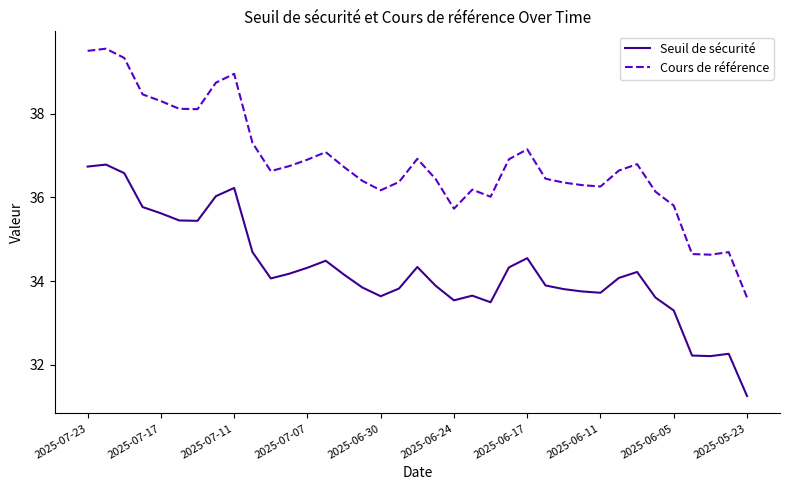

Rank the series by their average value, from highest to lowest.

Cours de référence, Seuil de sécurité